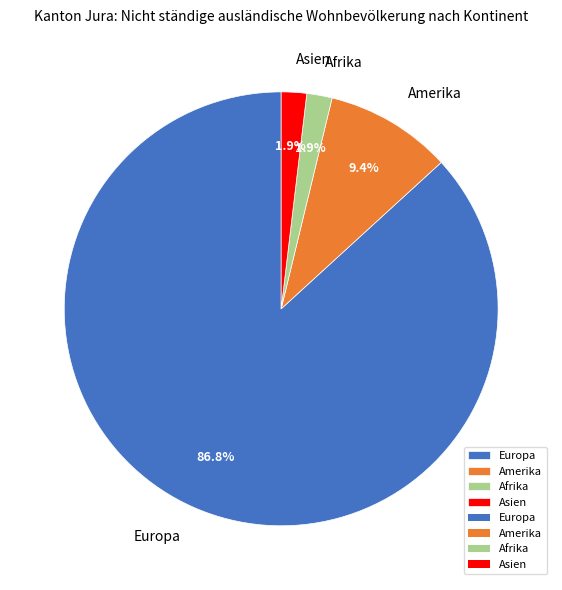

Which slice represents more than half of the pie?

Europa